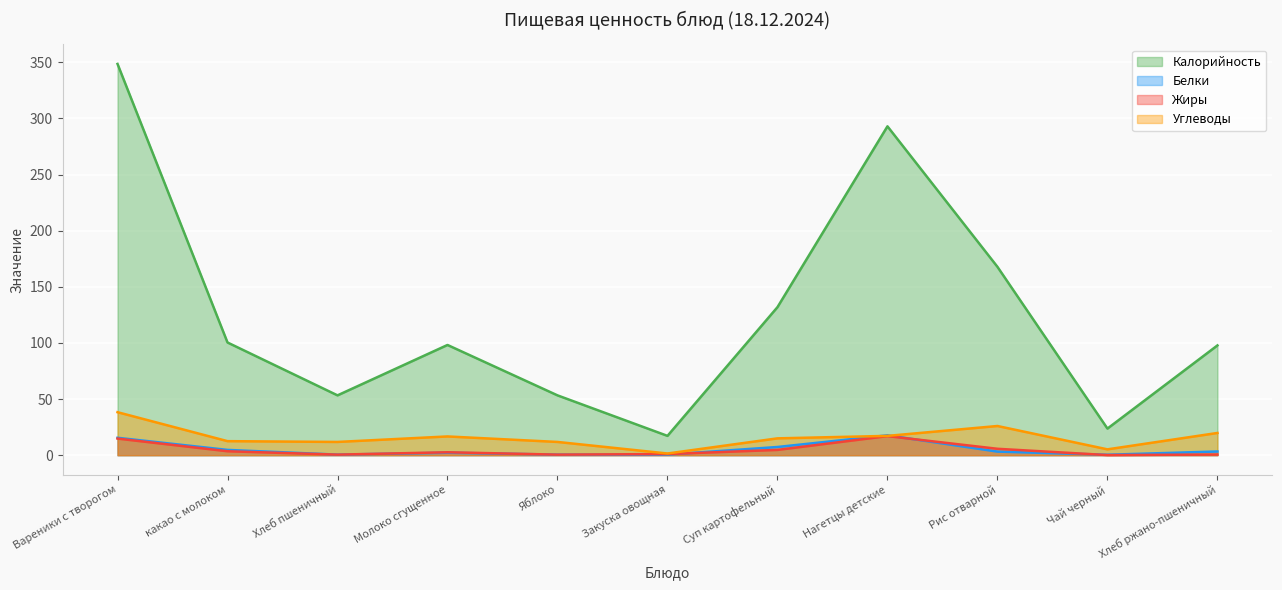

What is the value of the Жиры point at the 3rd from the left?

0.5